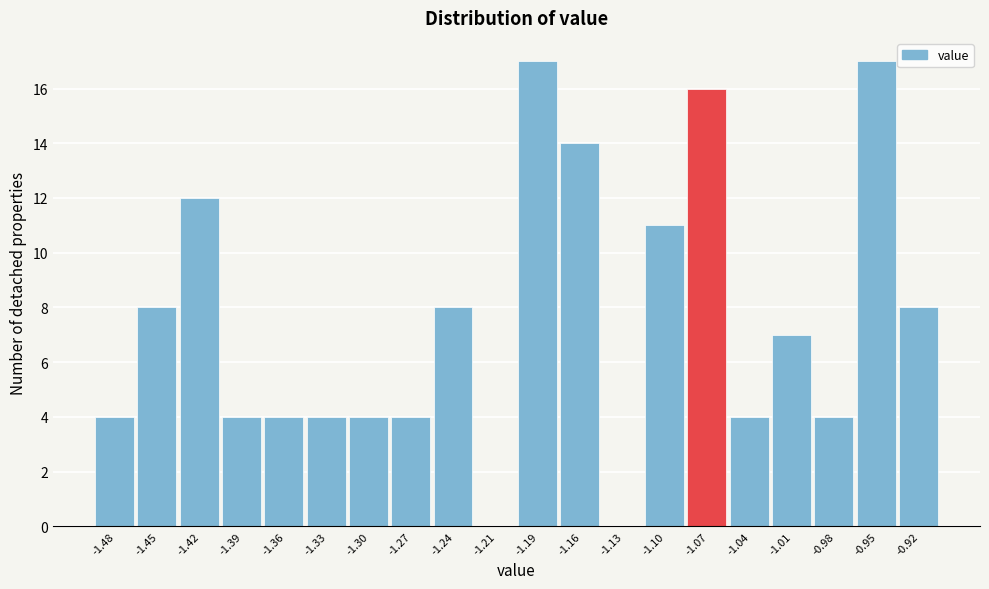

Reading left to right, transcribe all the data shown in this chart.

-1.48=4	-1.45=8	-1.42=12	-1.39=4	-1.36=4	-1.33=4	-1.30=4	-1.27=4	-1.24=8	-1.21=0	-1.19=17	-1.16=14	-1.13=0	-1.10=11	-1.07=16	-1.04=4	-1.01=7	-0.98=4	-0.95=17	-0.92=8